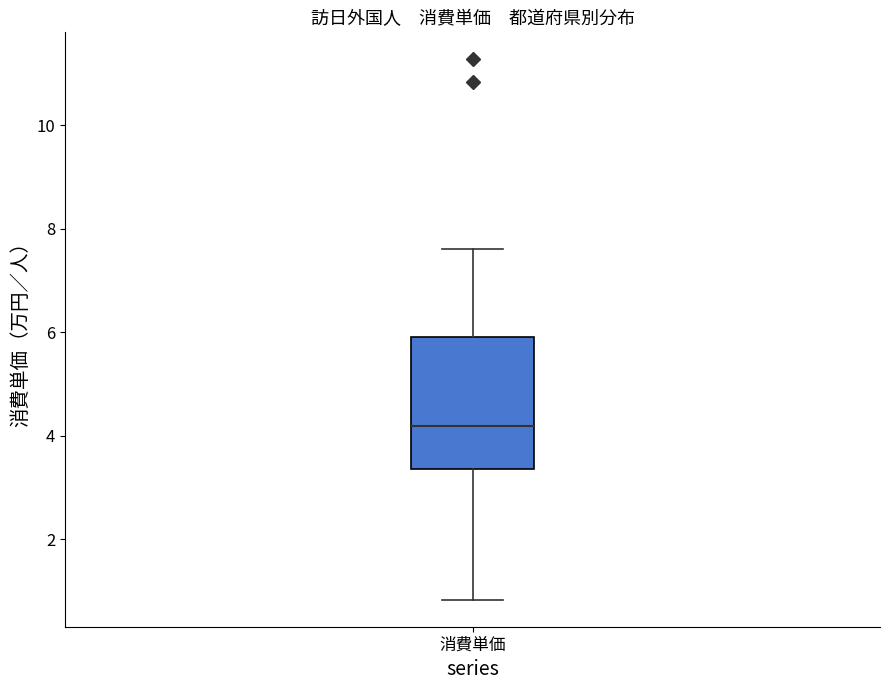

Read this box plot against the y-axis: the position of the median line, the range covered by the box, and the ends of both whiskers. The values are not printed on the chart, so give them approximately, as read against the axis.

median 4.2, box 3.4 to 5.8, whiskers 0.8 to 7.6